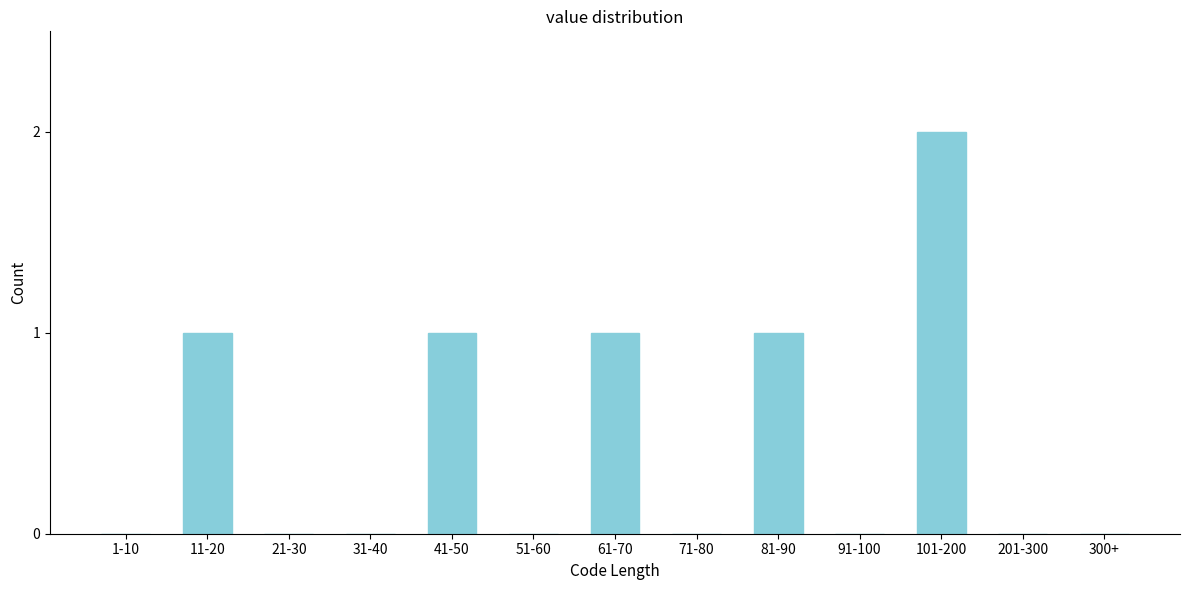

Reading left to right, what are all the values shown in this chart?

1-10=0	11-20=1	21-30=0	31-40=0	41-50=1	51-60=0	61-70=1	71-80=0	81-90=1	91-100=0	101-200=2	201-300=0	300+=0